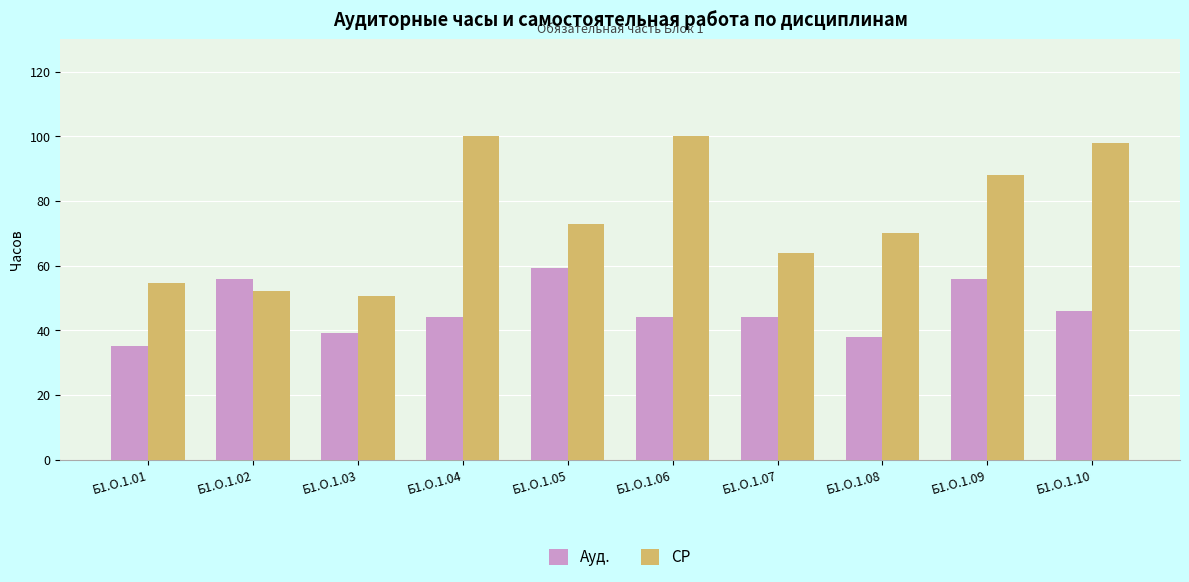

How many bars are there in each group?

2